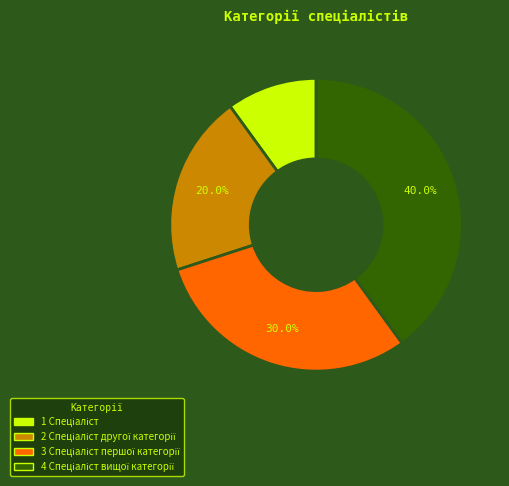

Does any single category account for the majority?

No